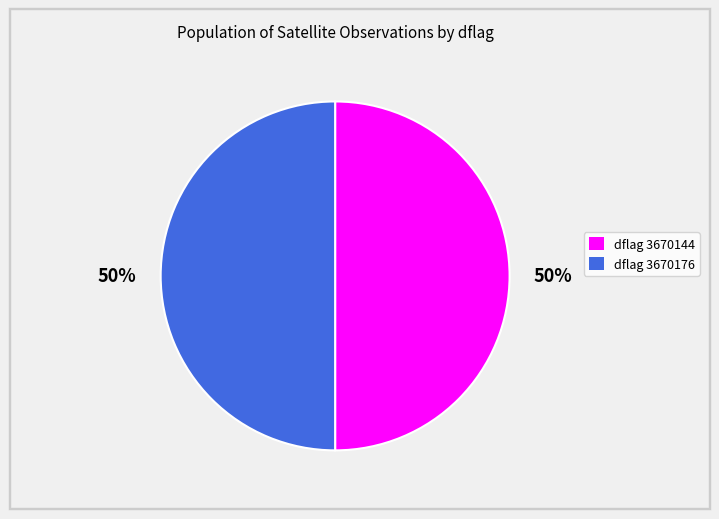

To the nearest percent, what is the average slice percentage?

50%